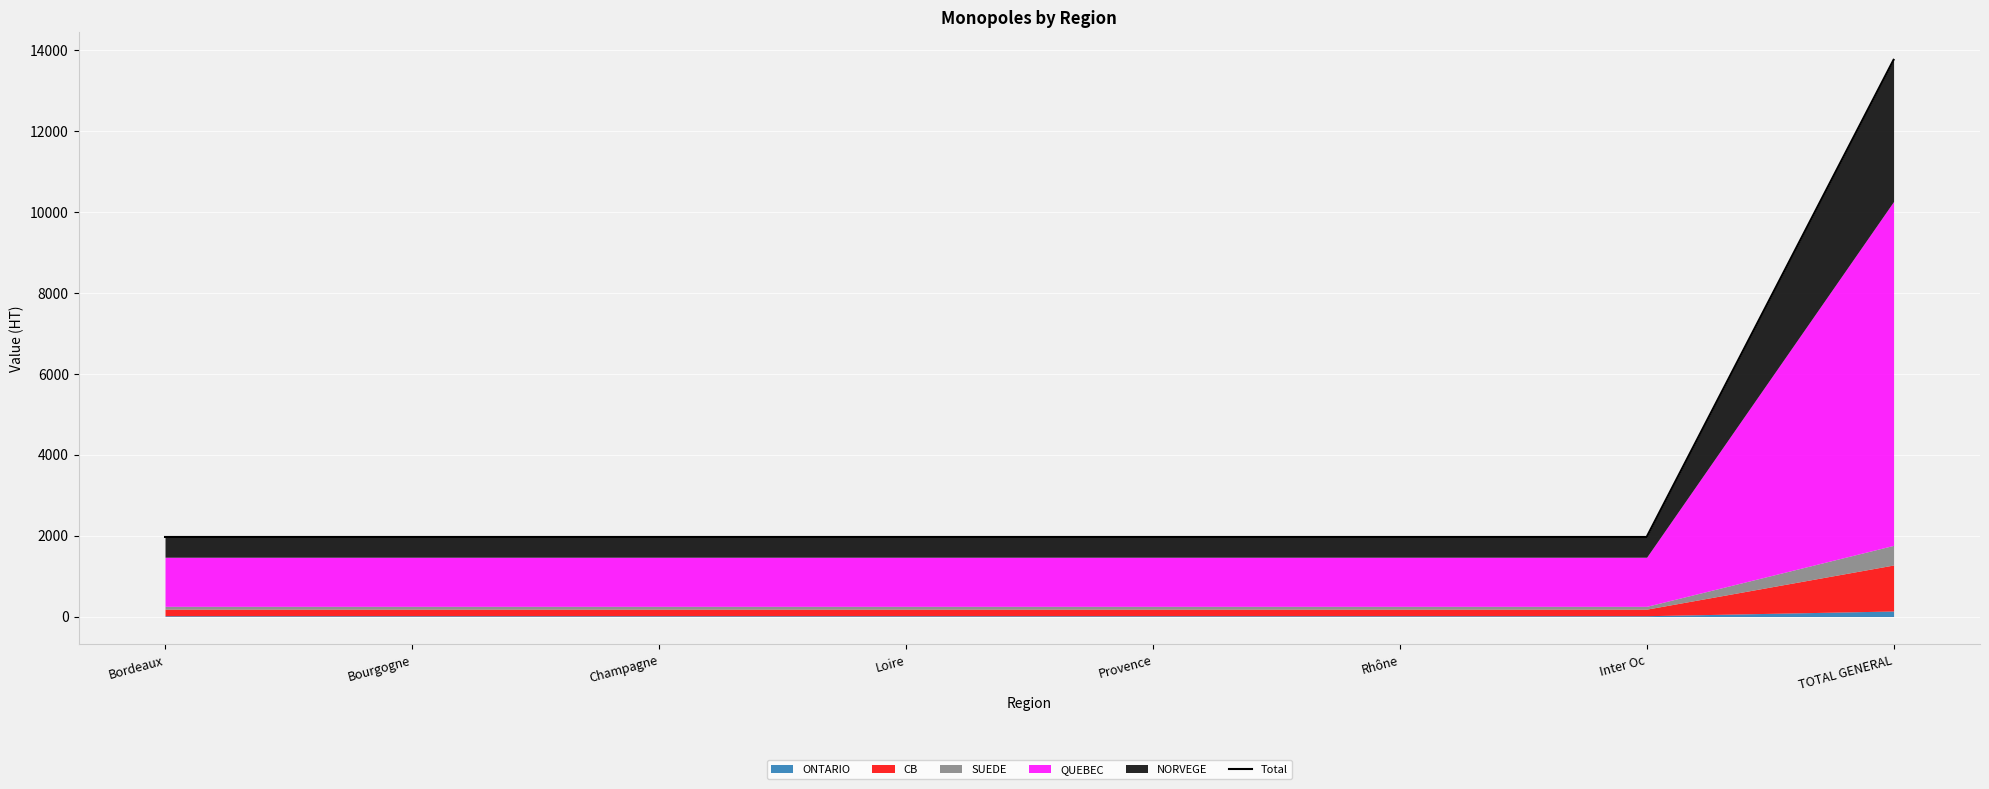

Is it true that the value at Rhône is 1965.2?

True